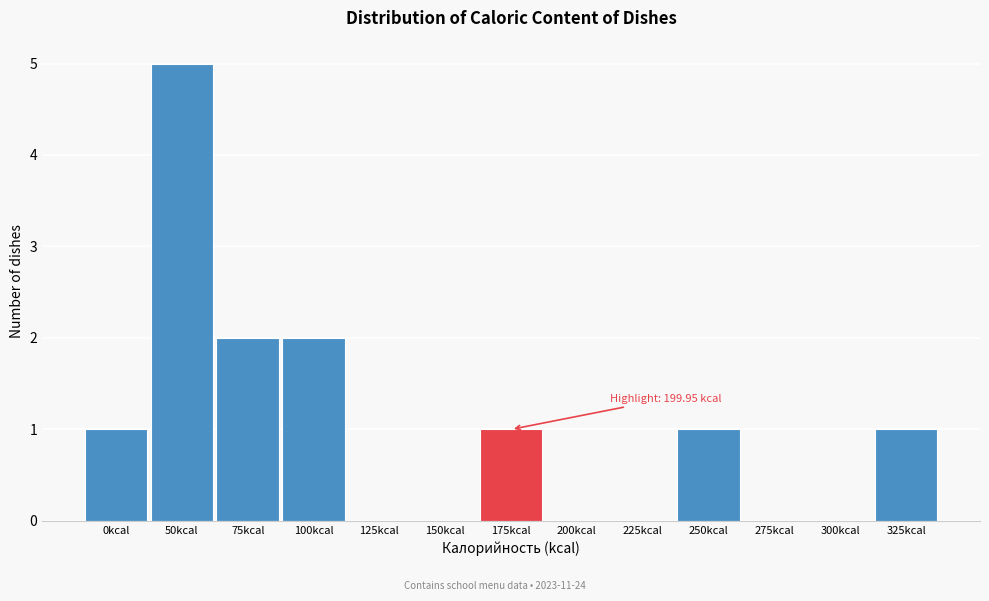

Reading left to right, what are all the values shown in this chart?

0kcal=1	50kcal=5	75kcal=2	100kcal=2	125kcal=0	150kcal=0	175kcal=1	200kcal=0	225kcal=0	250kcal=1	275kcal=0	300kcal=0	325kcal=1